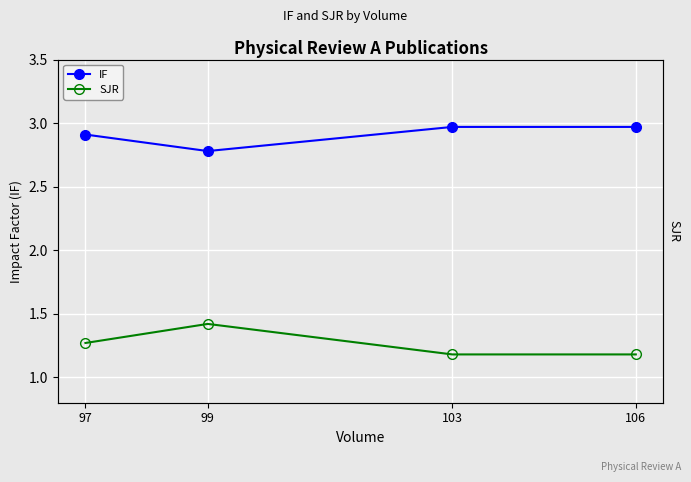

What is the spread (max minus min) of values at 97?

1.6